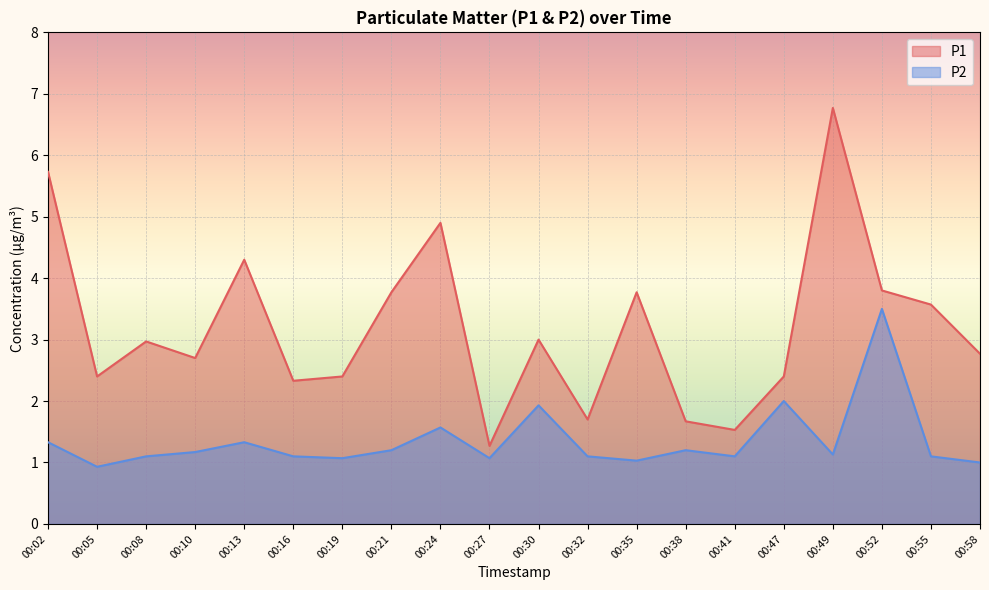

True or false: P1 has more than 1 points higher than both neighbors.

True